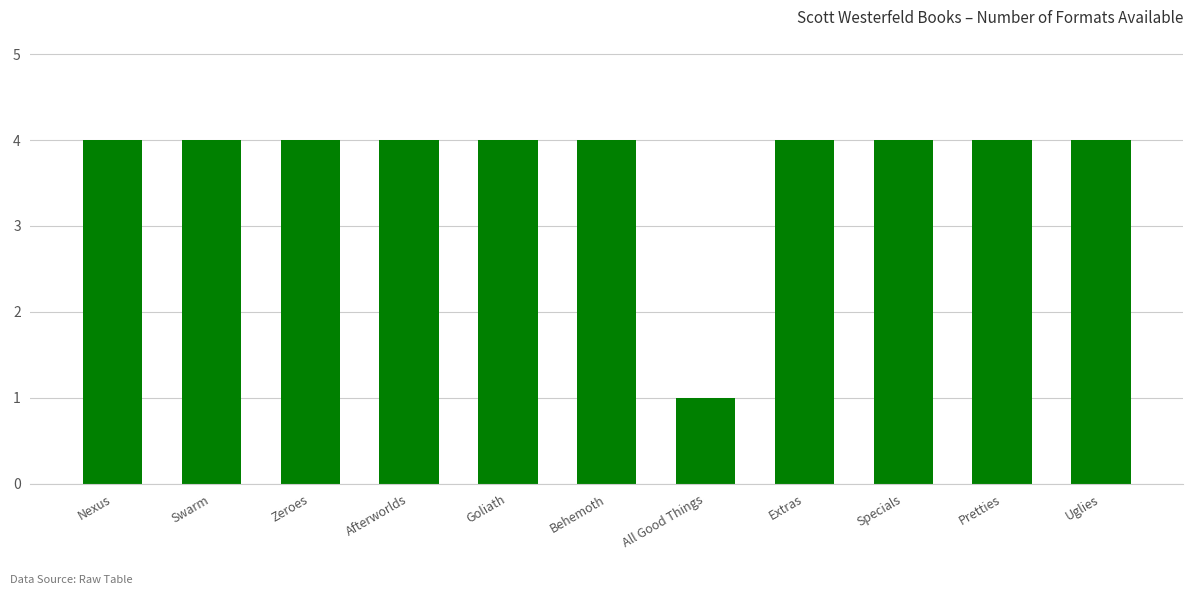

How many categories are shown in the chart?

11